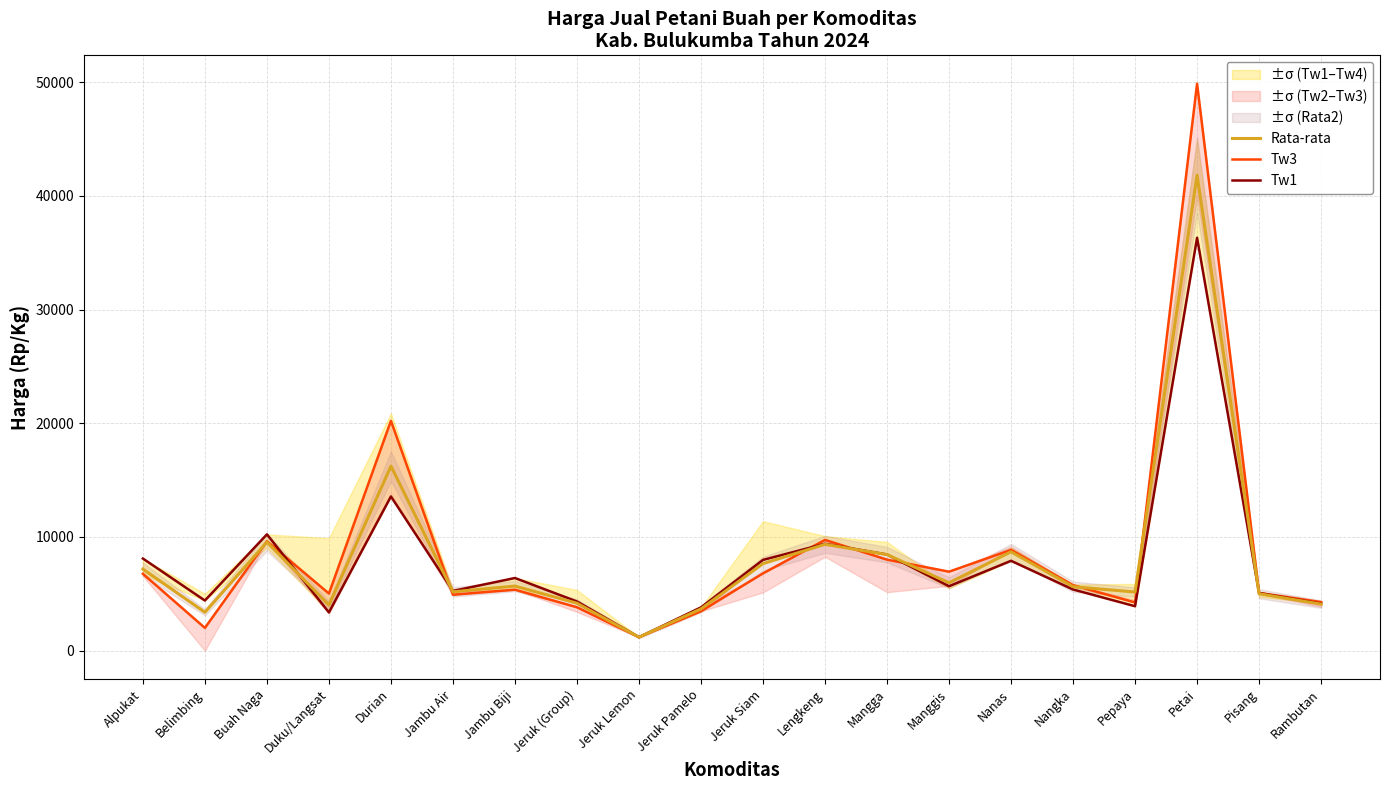

How many interior local peaks does the Tw1 series have?

6